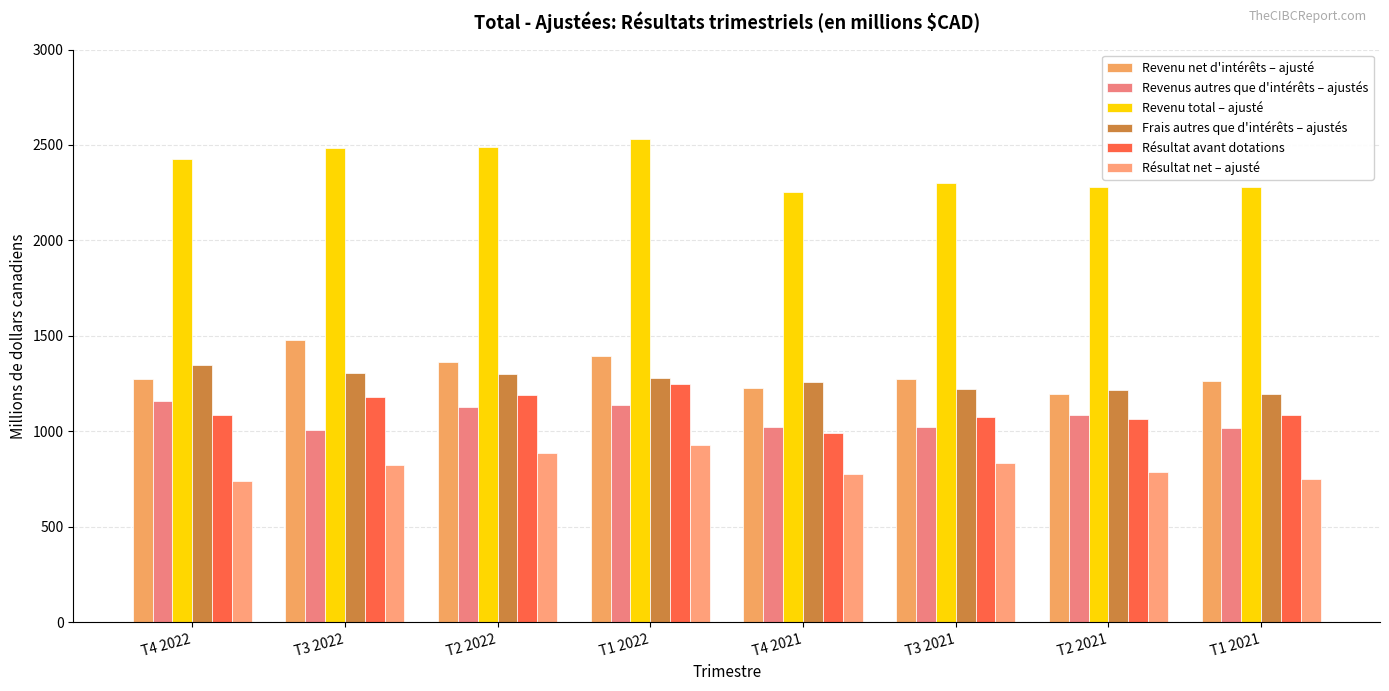

Rank the series at T1 2022 from highest to lowest value.

Revenu total – ajusté, Revenu net d'intérêts – ajusté, Frais autres que d'intérêts – ajustés, Résultat avant dotations, Revenus autres que d'intérêts – ajustés, Résultat net – ajusté